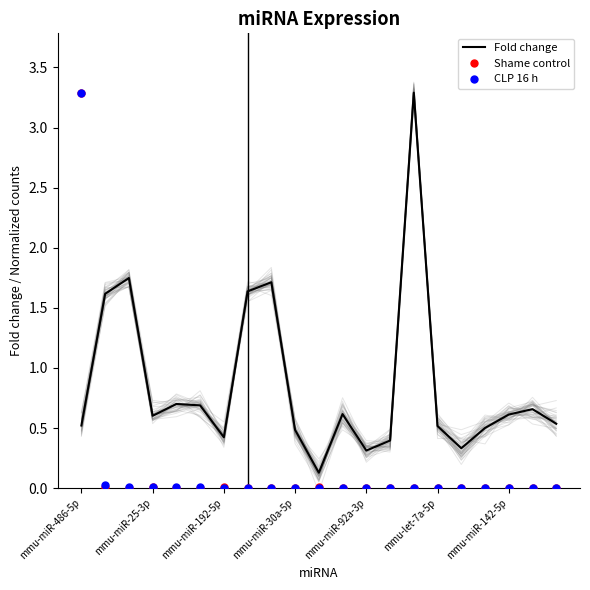

What is the average value of the Fold change series?

0.9